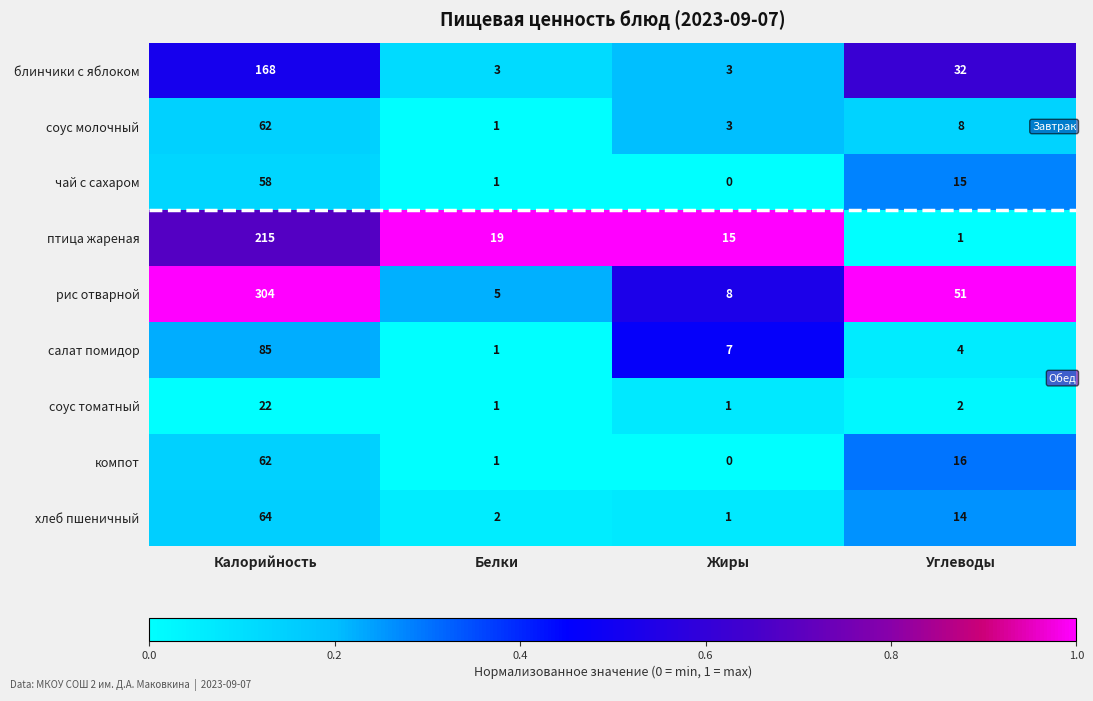

What is the sum of all компот values?

79